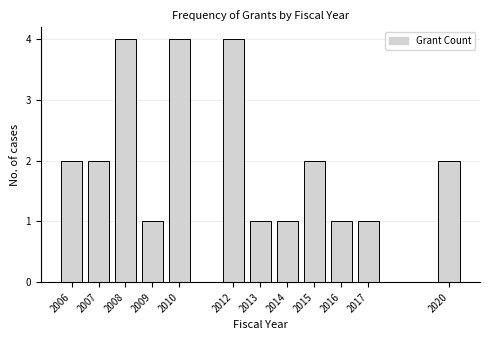

Reading left to right, extract all data points from this chart.

2006=2	2007=2	2008=4	2009=1	2010=4	2012=4	2013=1	2014=1	2015=2	2016=1	2017=1	2020=2